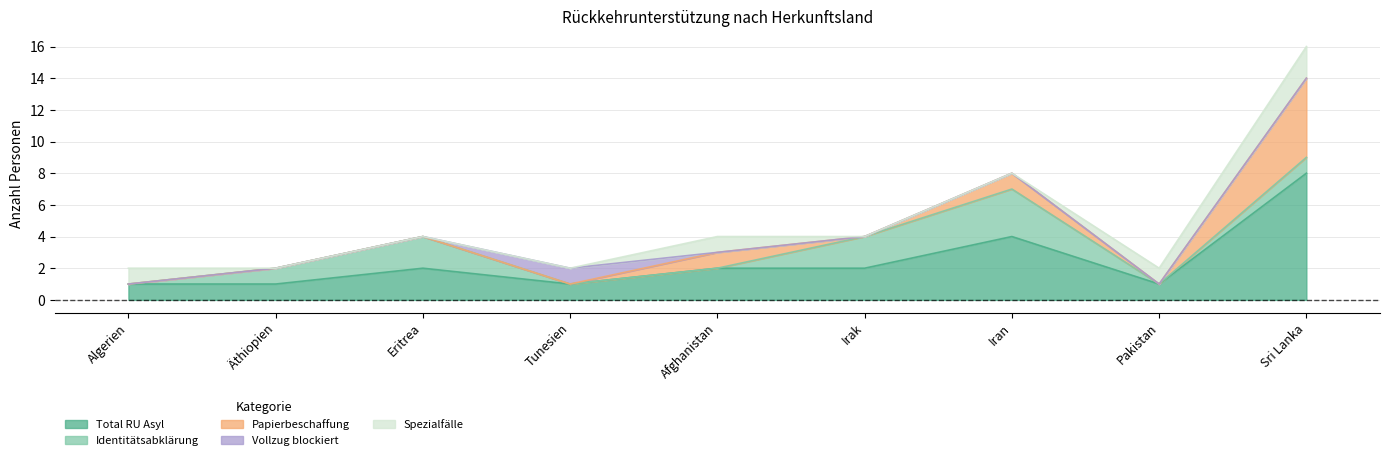

At which category is the sum across all series the highest?

Sri Lanka